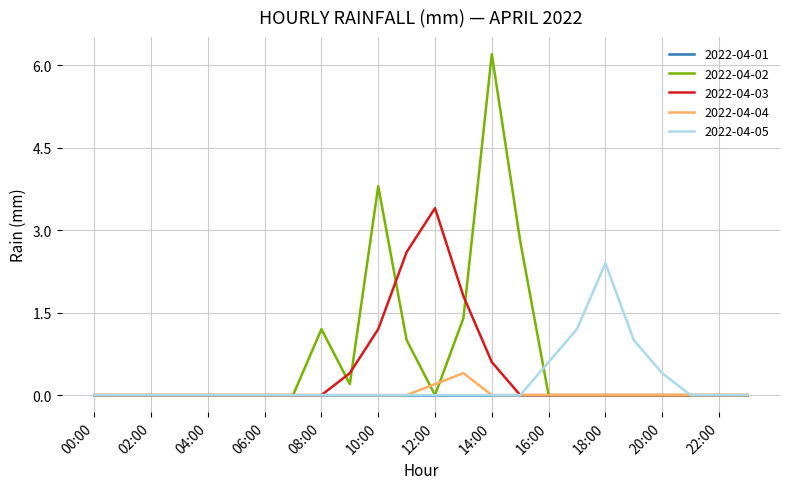

Which series has the widest spread of values?

2022-04-02